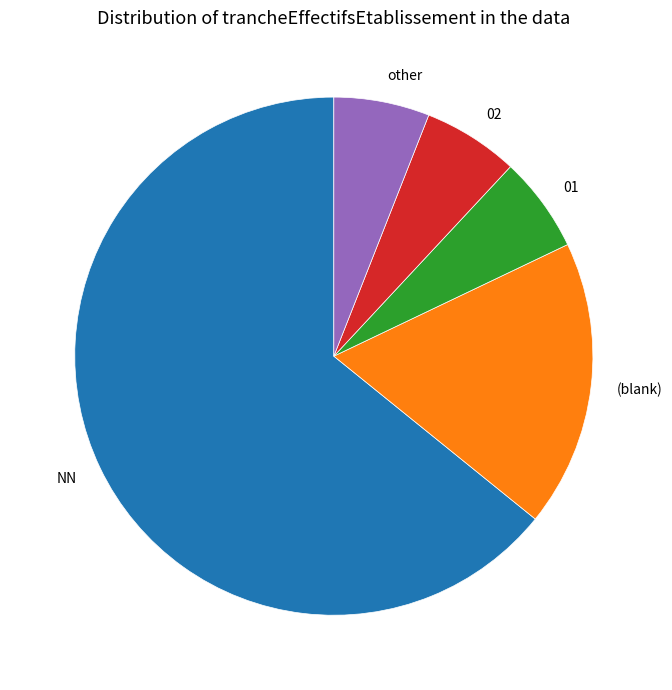

Which slice is the largest?

NN